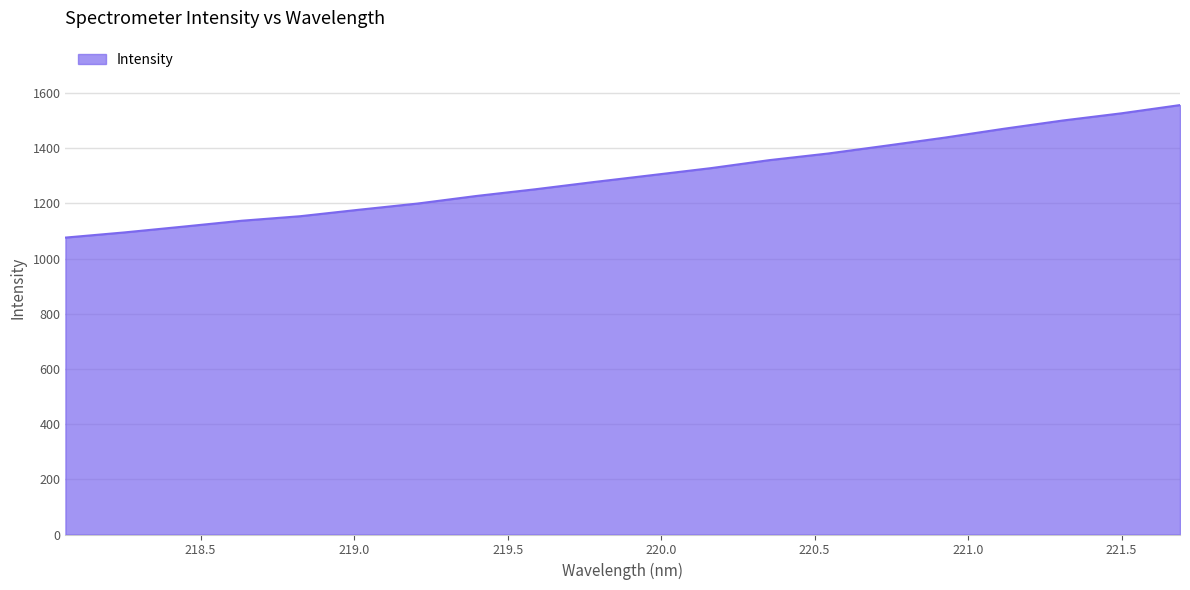

What is the smallest value displayed?

1076.3